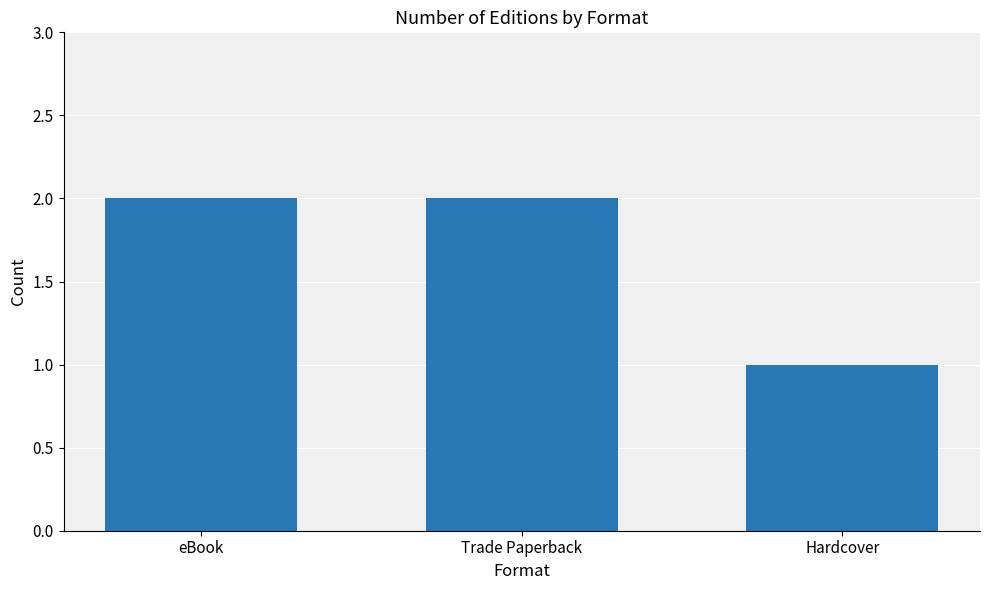

What is the ratio of the value at eBook to the value at Hardcover?

2.0